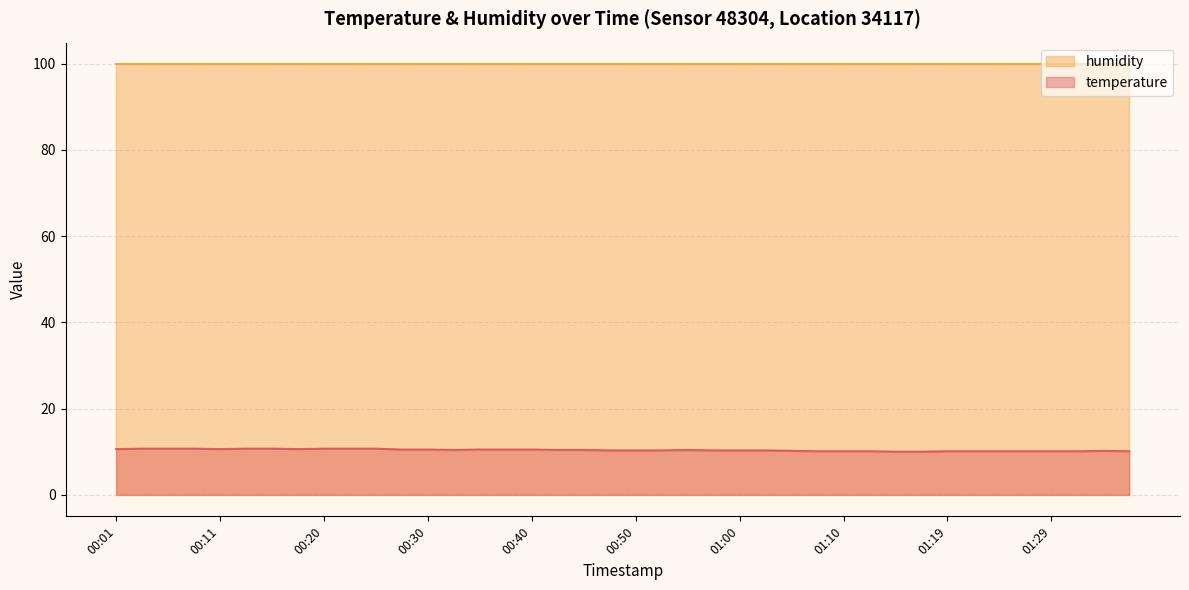

Which label corresponds to the largest value in the chart?

00:03